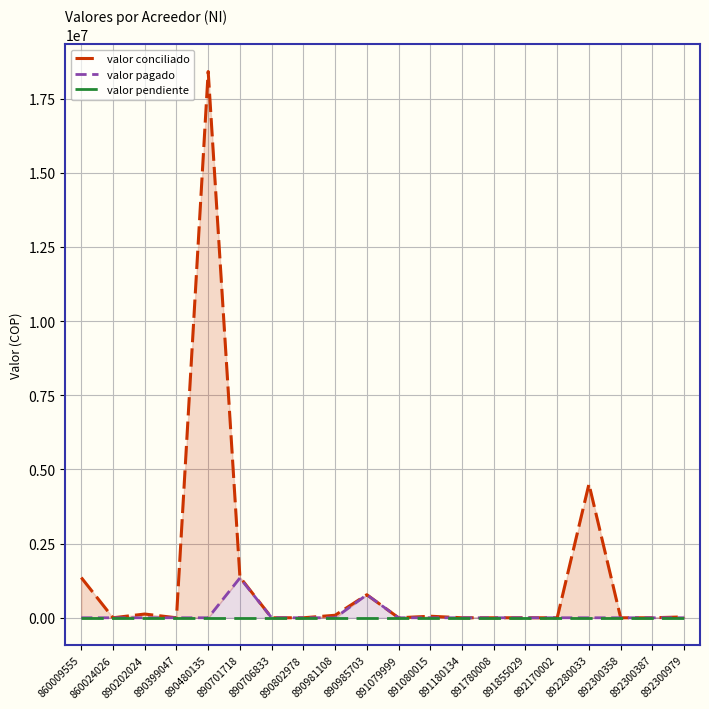

How many data points in valor pagado are above 0?

2